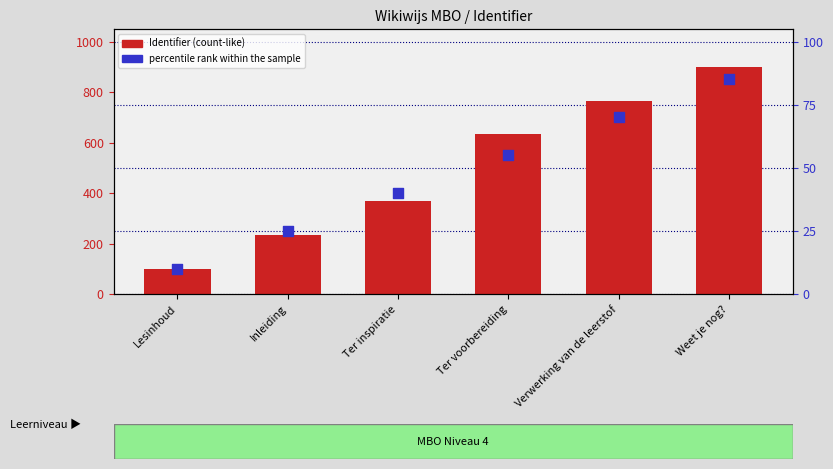

Which series reaches the minimum Y coordinate?

percentile rank within the sample